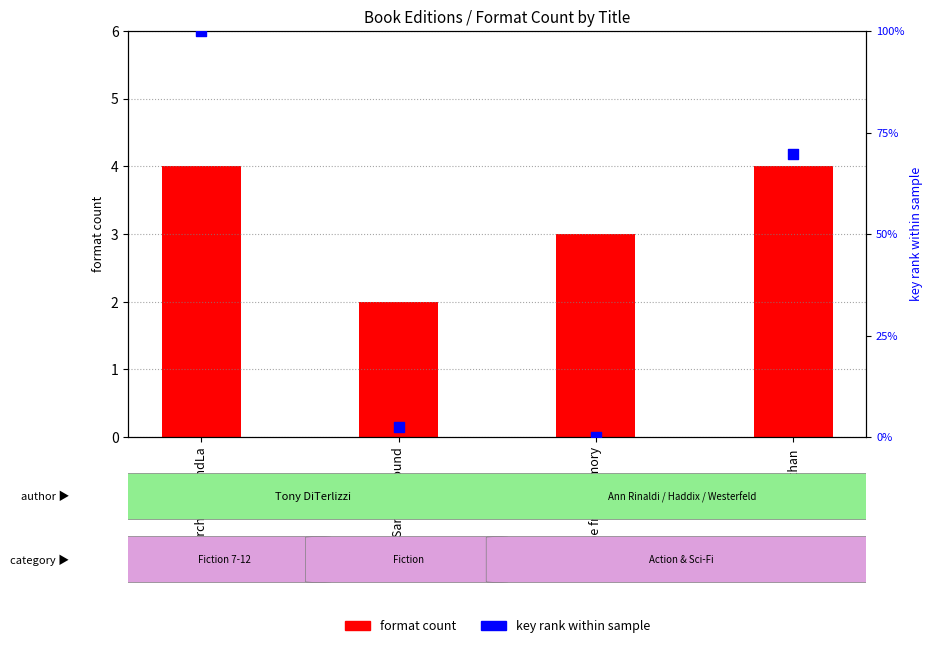

At which category is the sum across all series the highest?

Search for WondLa